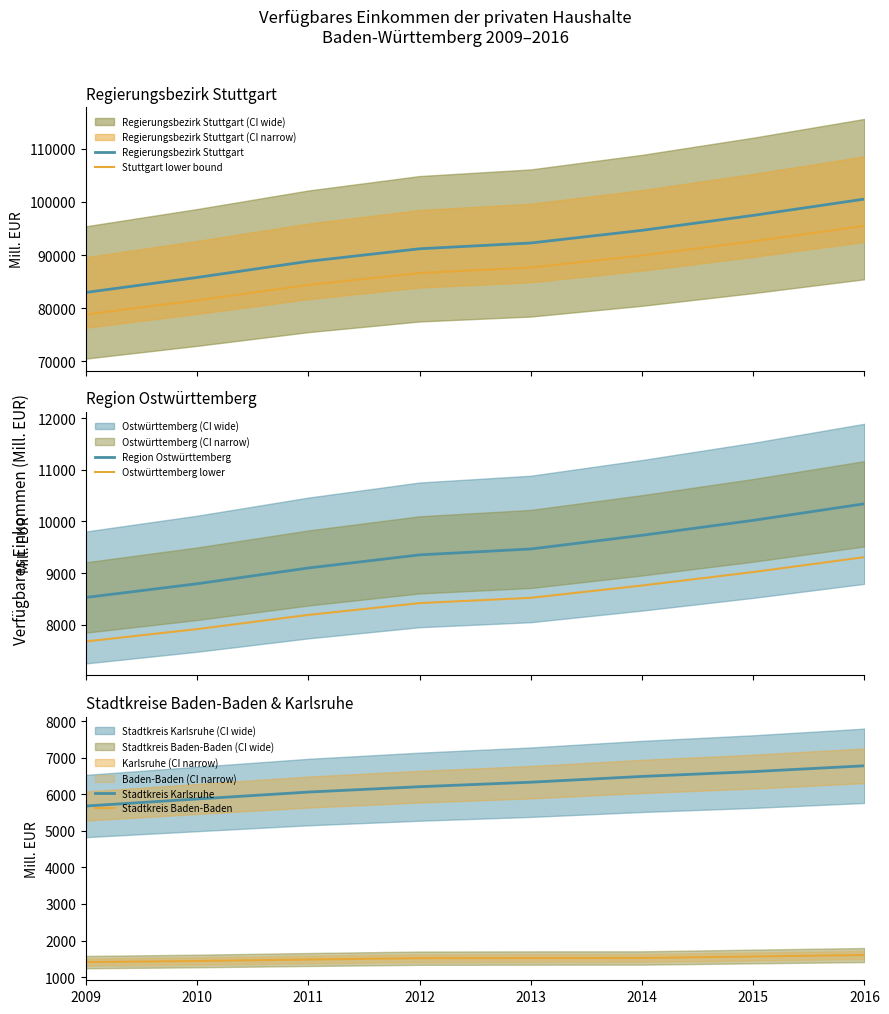

Is the value of Regierungsbezirk Stuttgart at 2014 greater than the value of Stadtkreis Karlsruhe at 2015?

Yes